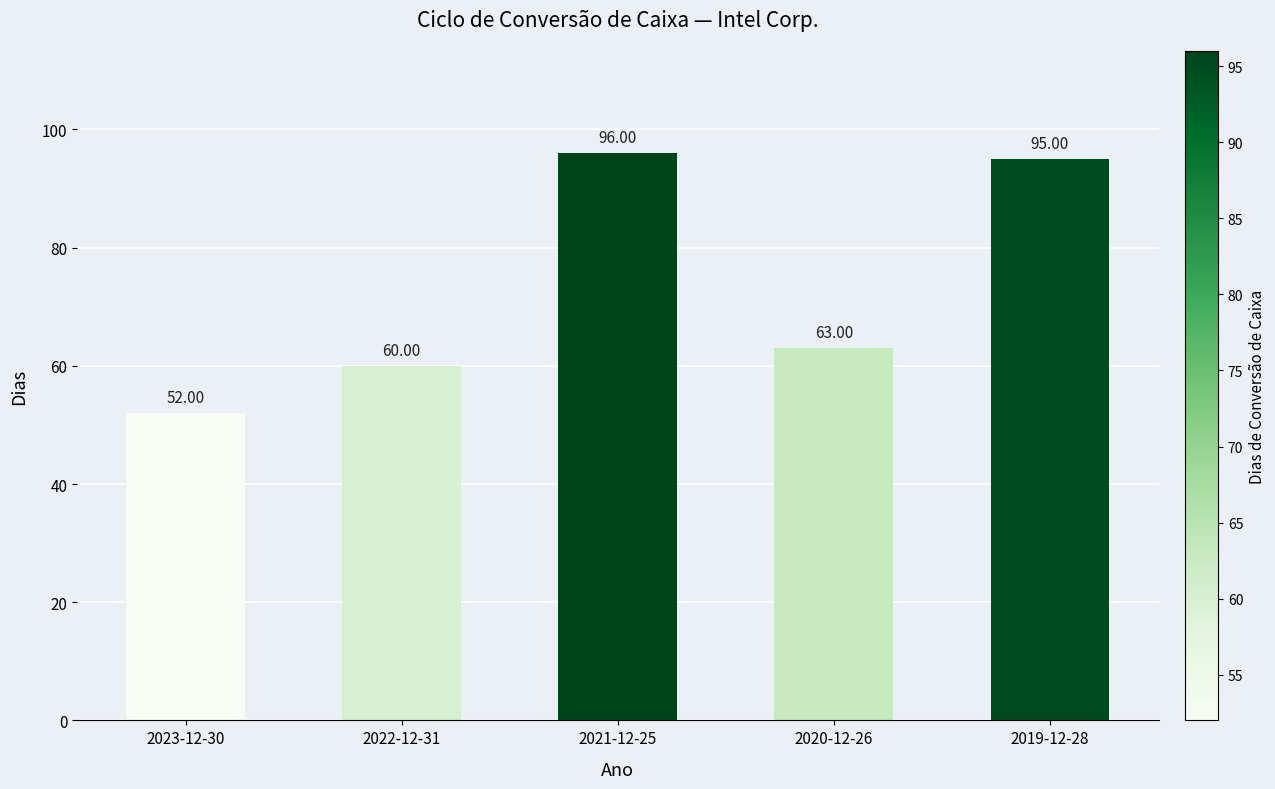

Which label corresponds to the smallest value in the chart?

2023-12-30